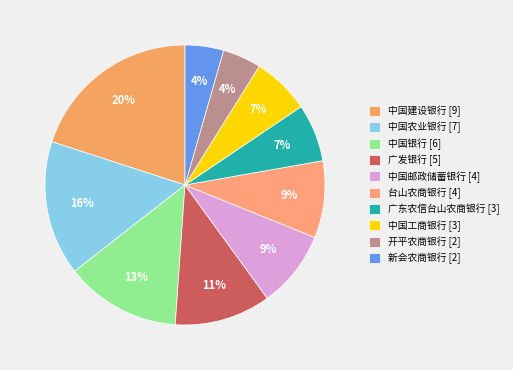

To the nearest percent, what percentage of the pie is 中国建设银行?

20%